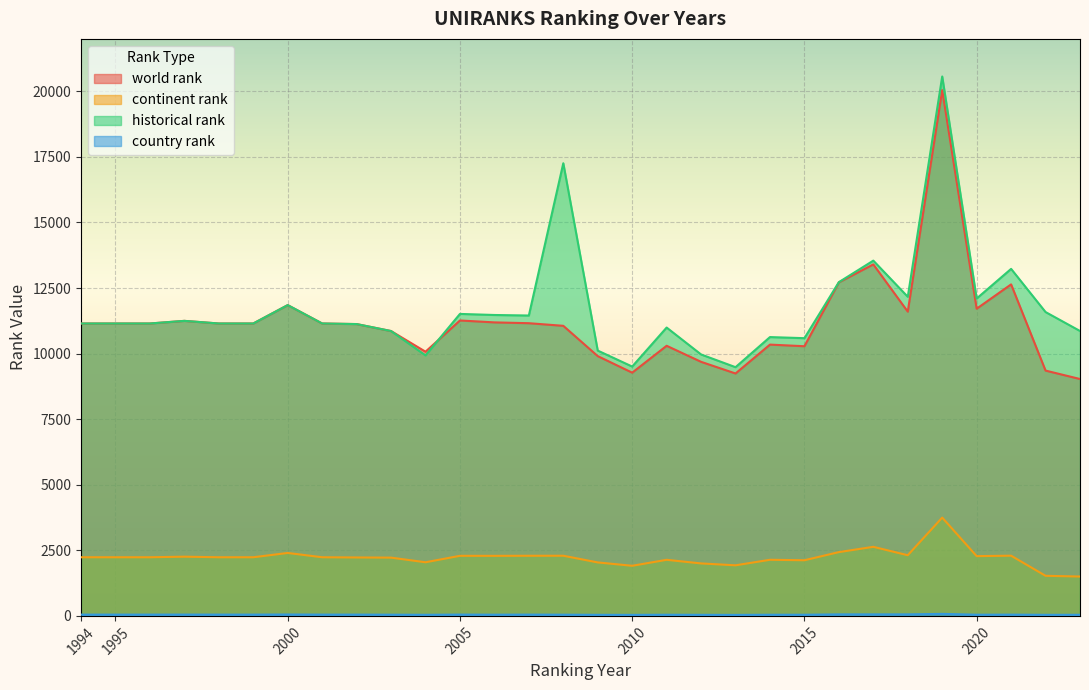

In world rank, how many points are lower than both neighbors (excluding endpoints)?

6